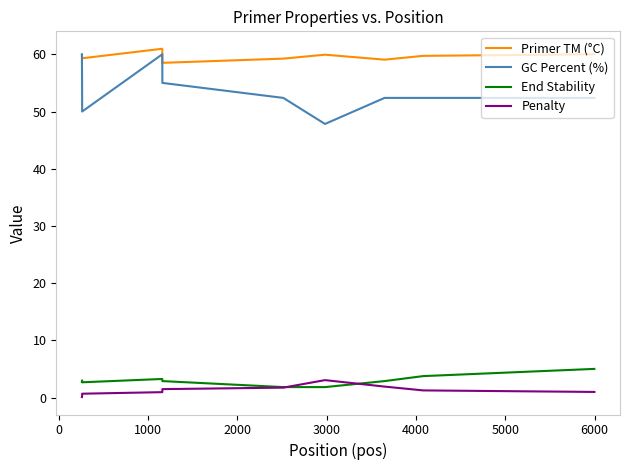

True or false: Penalty and Primer TM (°C) intersect in this chart.

False